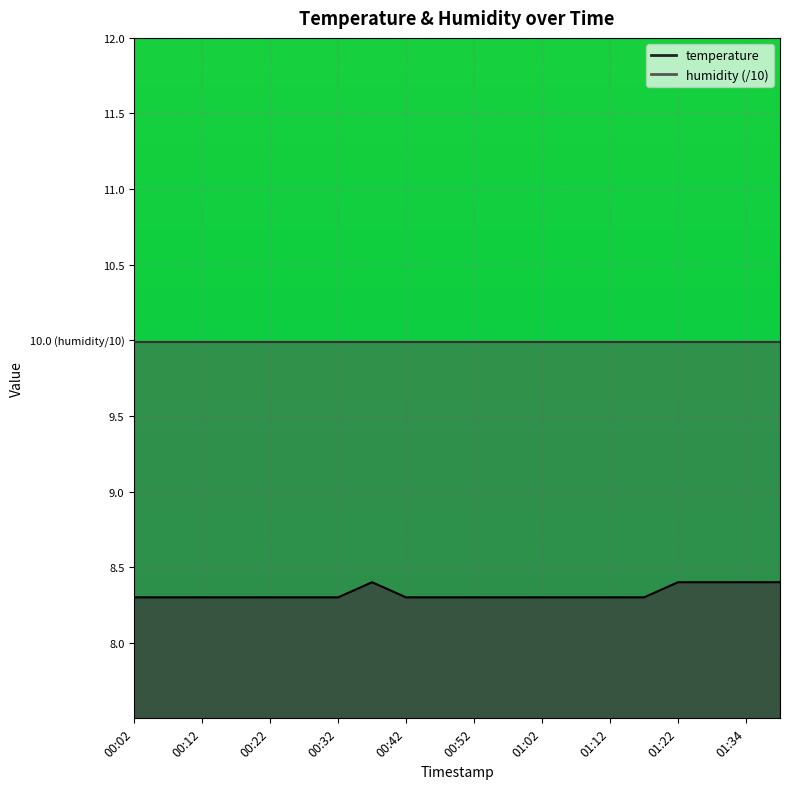

What is the difference between the maximum and minimum values?

0.1